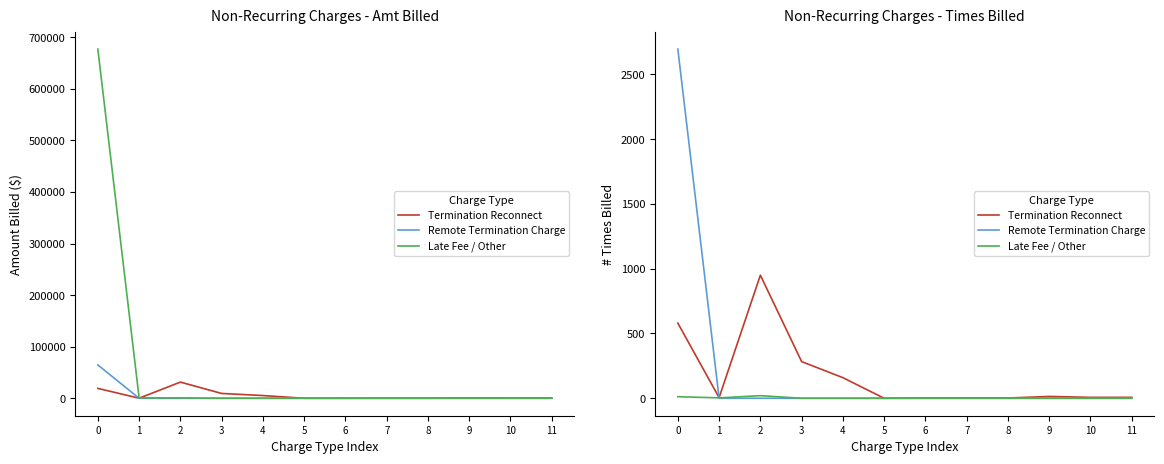

True or false: Termination Reconnect and Late Fee / Other cross at least once.

False